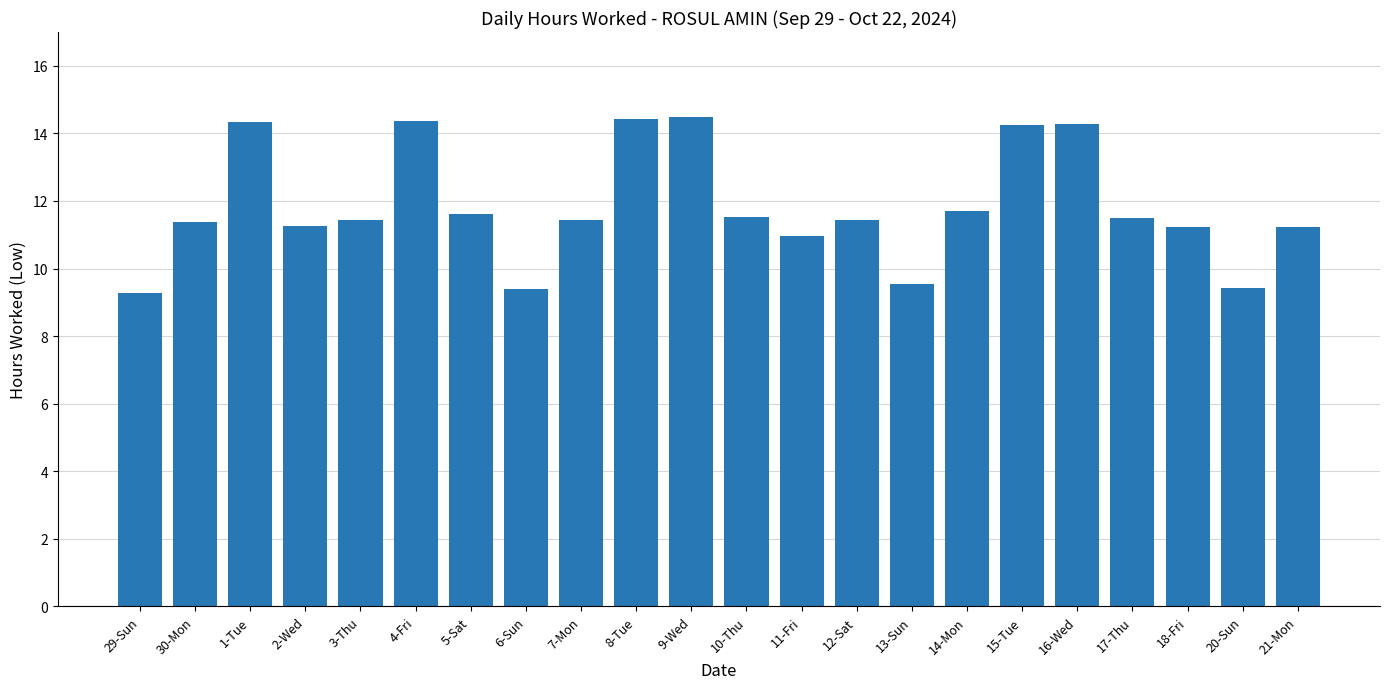

How many bars are there in total?

22